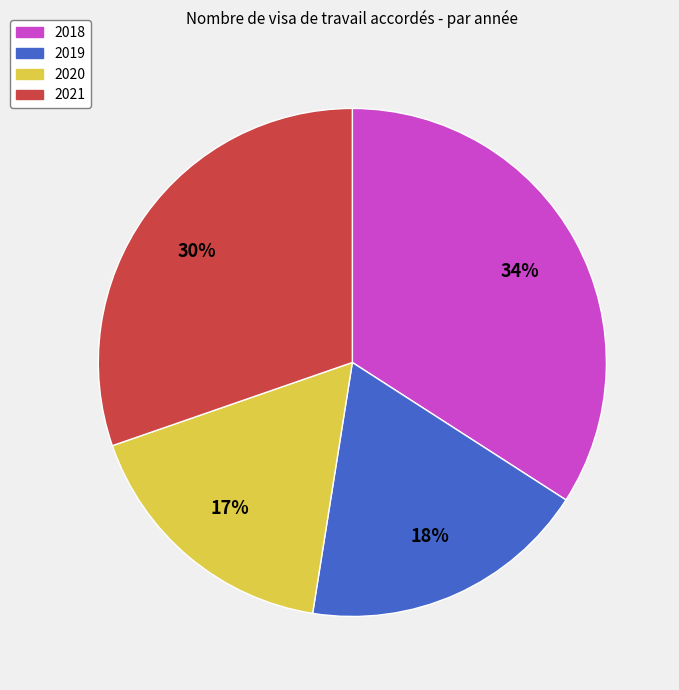

Which slice is the smallest?

2020